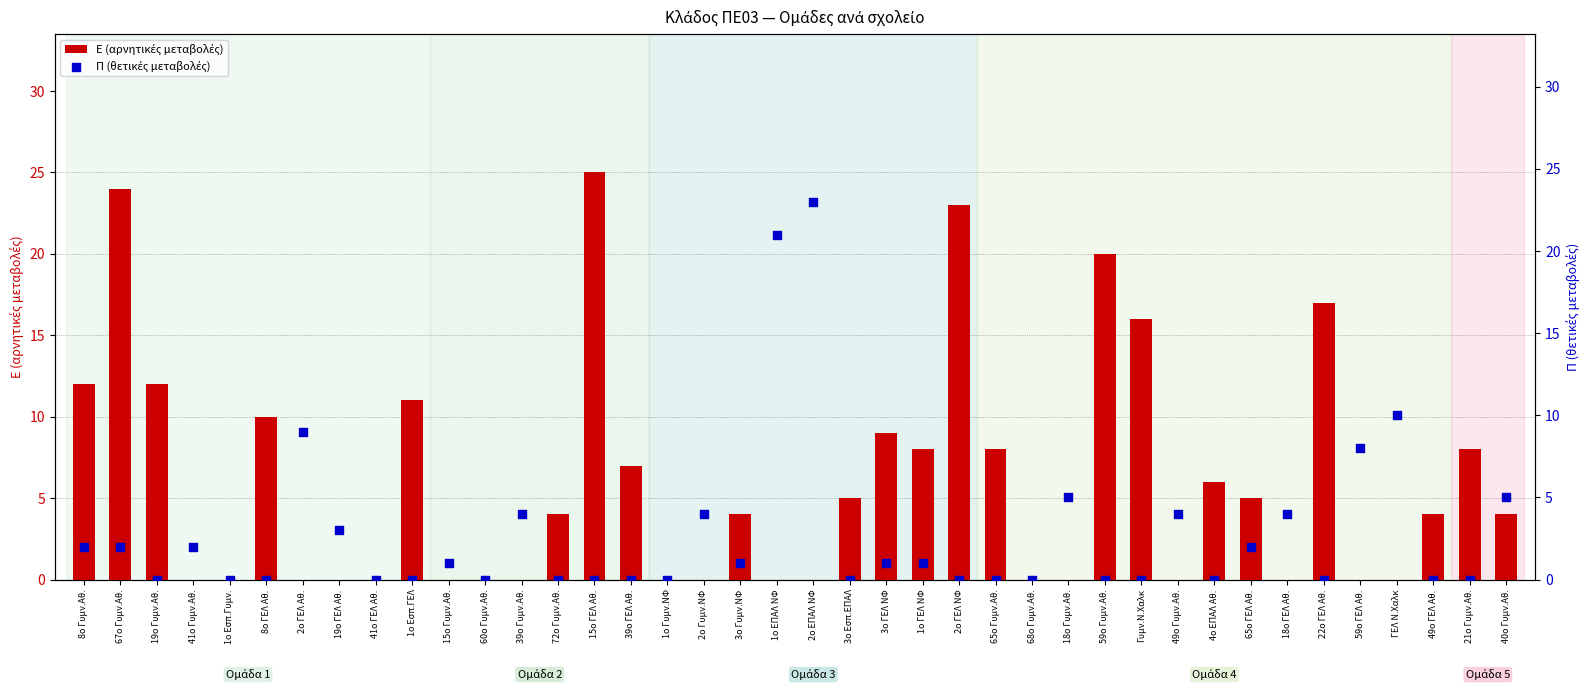

Which series has the largest total across all categories?

Ε (αρνητικές μεταβολές)